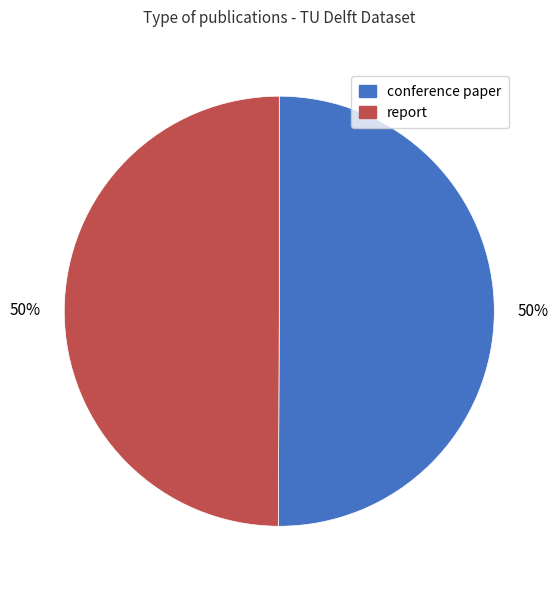

What is the ratio of the value at conference paper to the value at report?

1.0